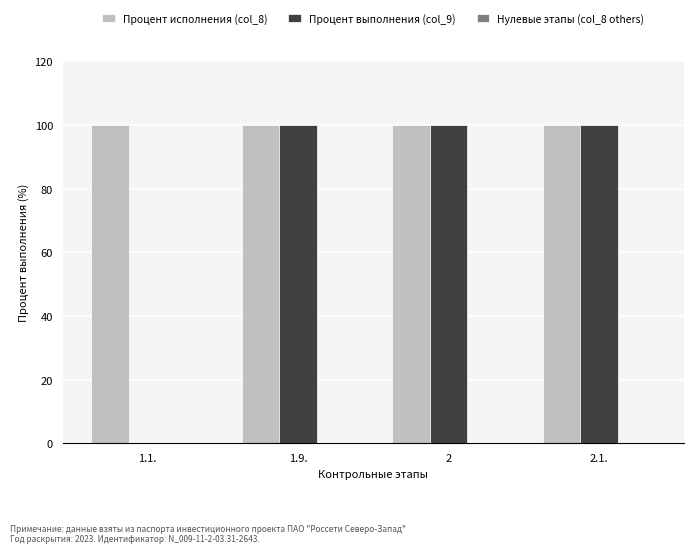

What is the total value across all series at 2.1.?

200